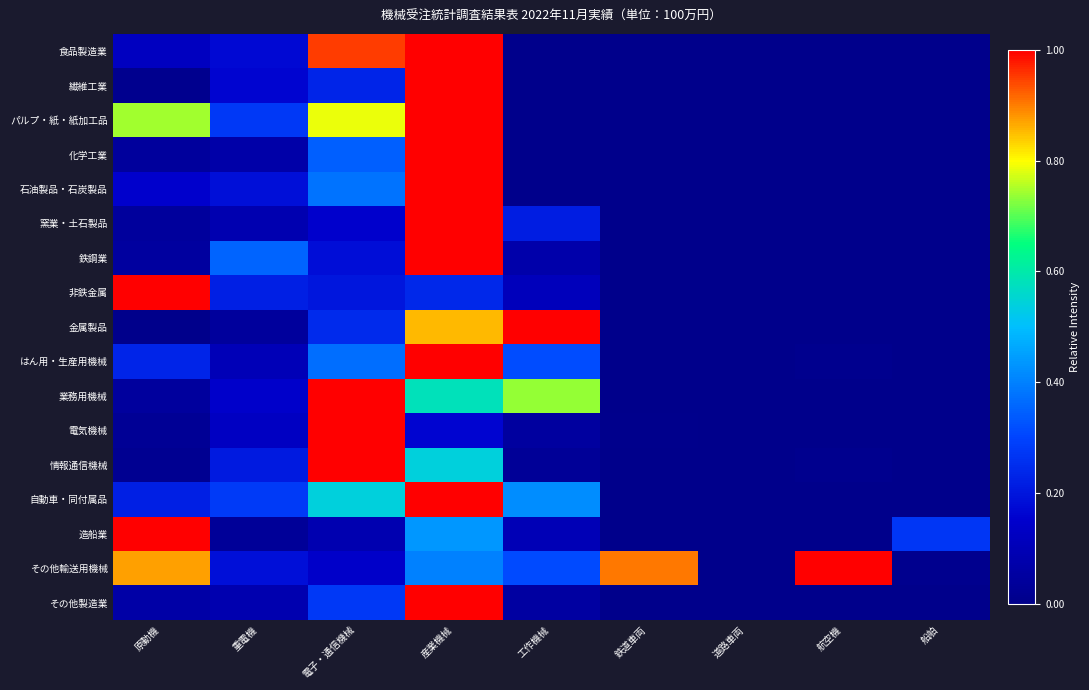

Which series has the largest range (max minus min)?

食品製造業